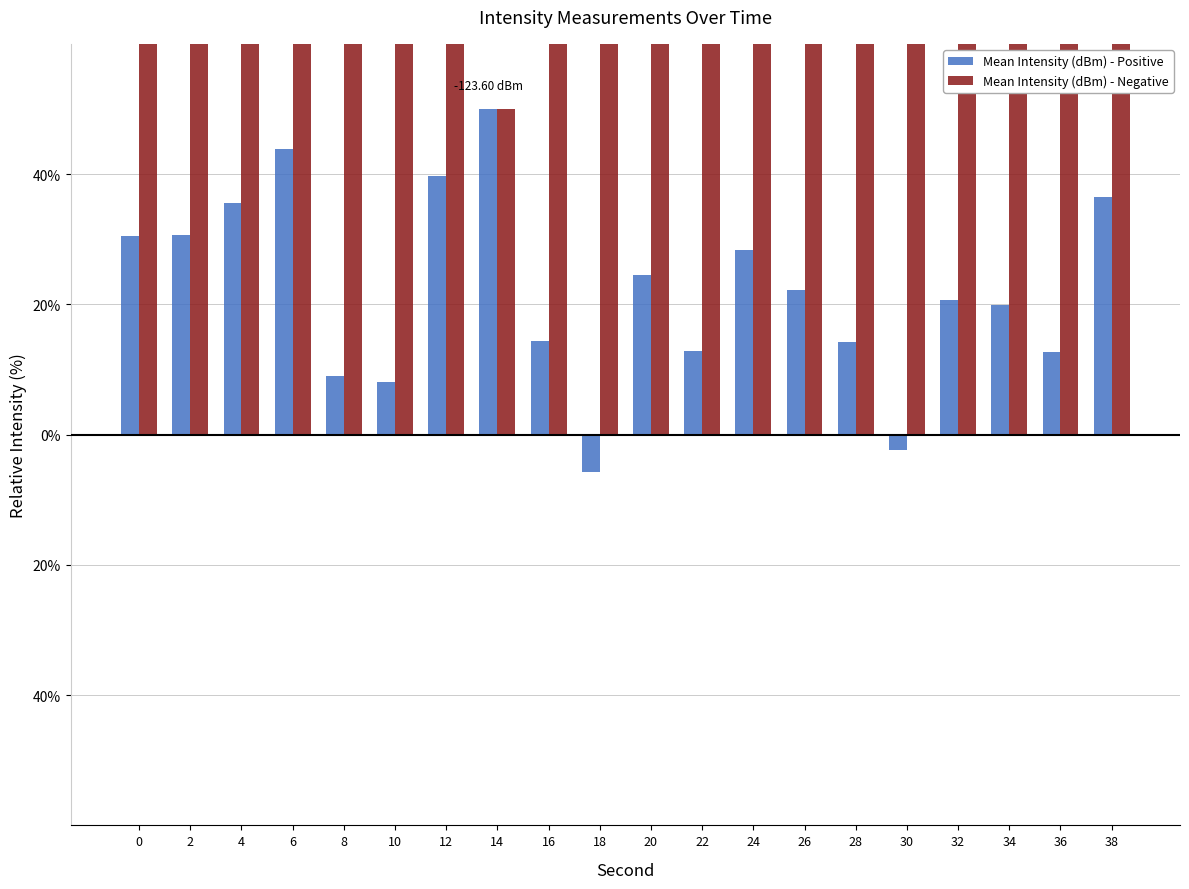

How many groups of bars are there?

20